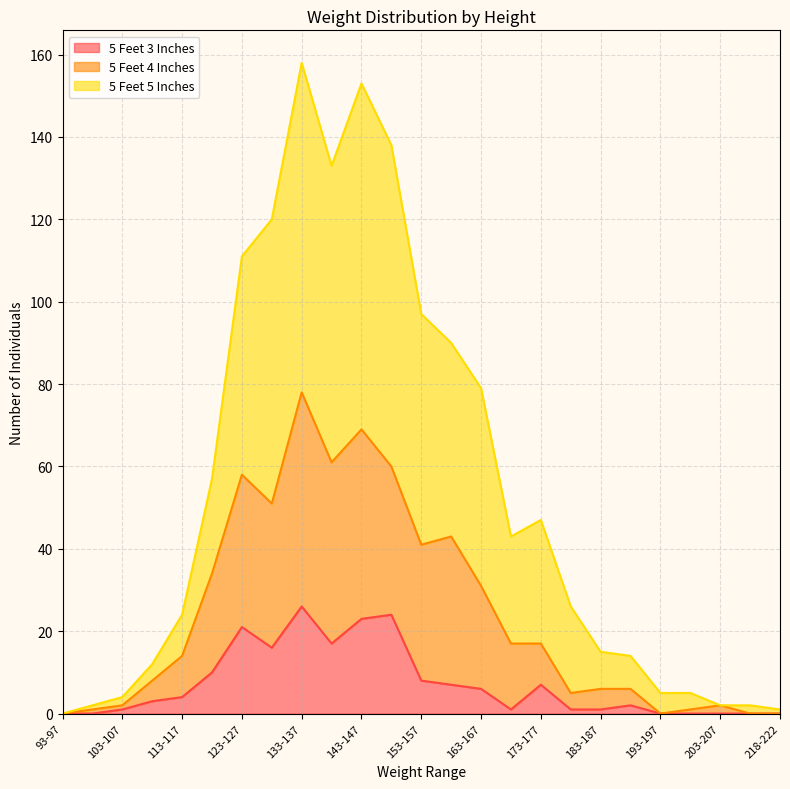

Does the chart display data point markers on the line(s)?

No